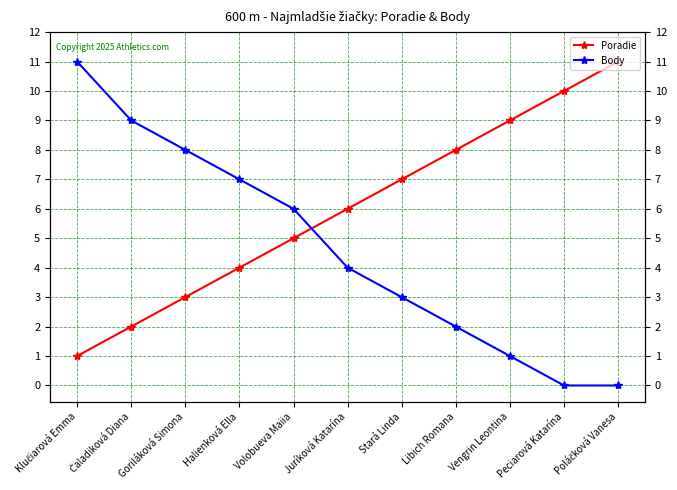

How many times do Body and Poradie cross each other?

1